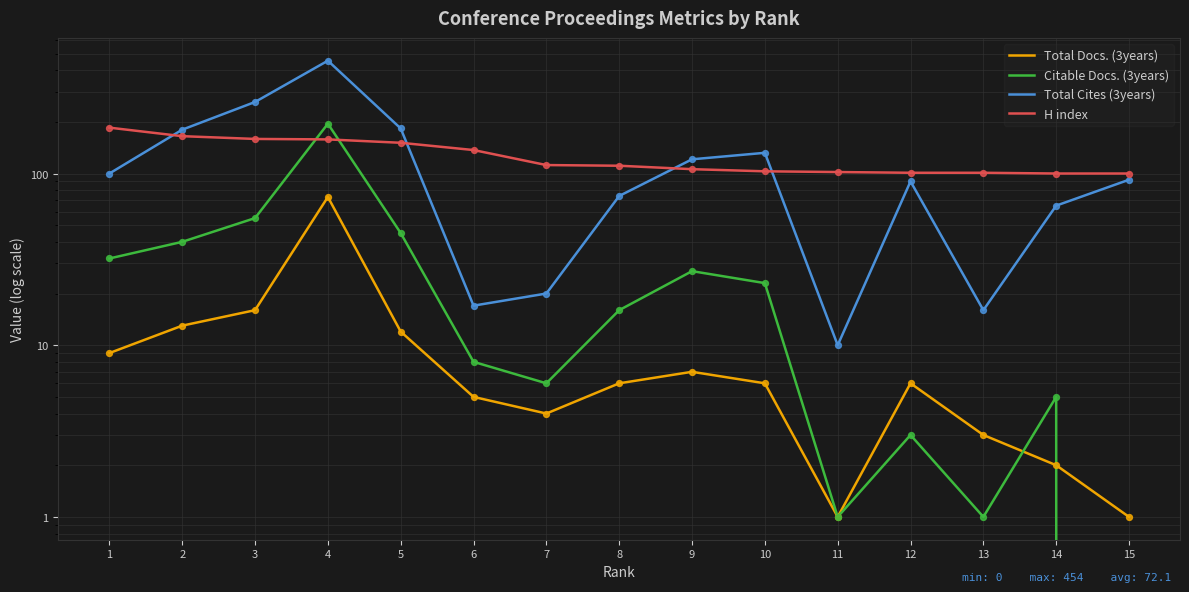

What are all the series names shown in the legend?

Total Docs. (3years), Citable Docs. (3years), Total Cites (3years), H index